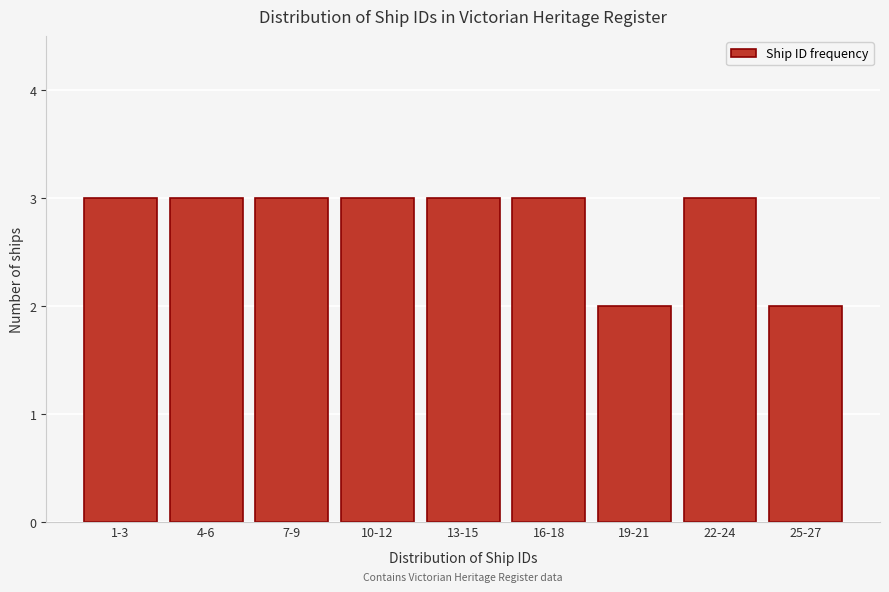

Reading left to right, what are all the values shown in this chart?

1-3=3	4-6=3	7-9=3	10-12=3	13-15=3	16-18=3	19-21=2	22-24=3	25-27=2